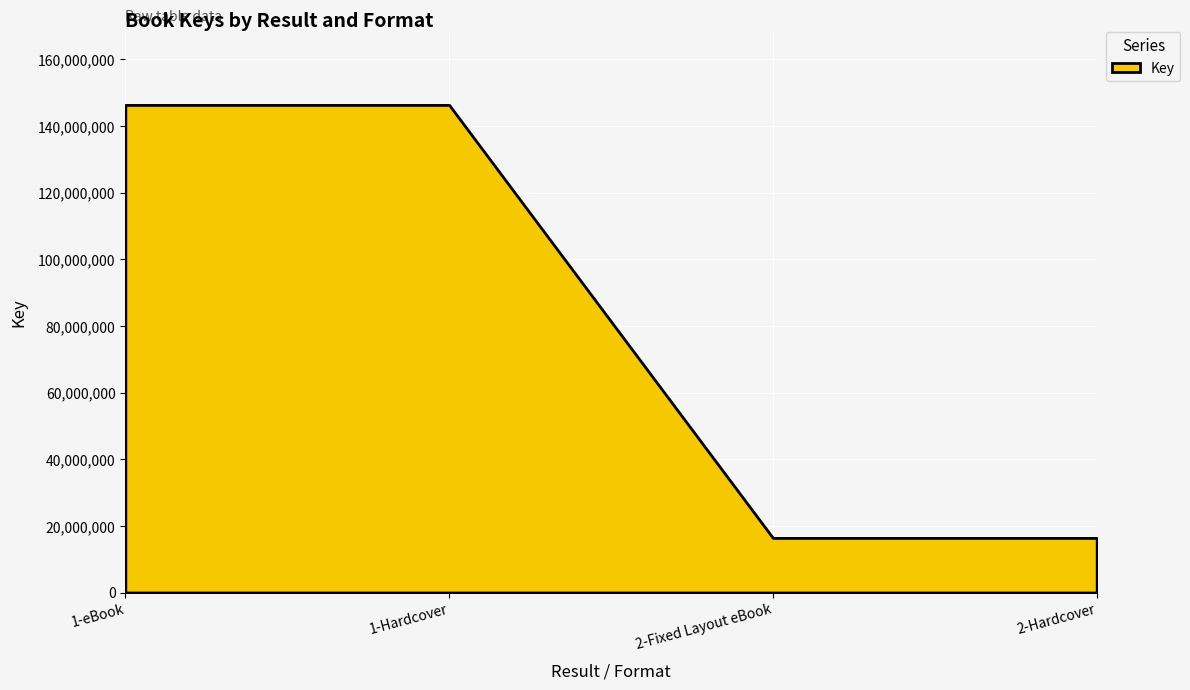

Rank the categories by value from highest to lowest.

1-eBook, 1-Hardcover, 2-Fixed Layout eBook, 2-Hardcover